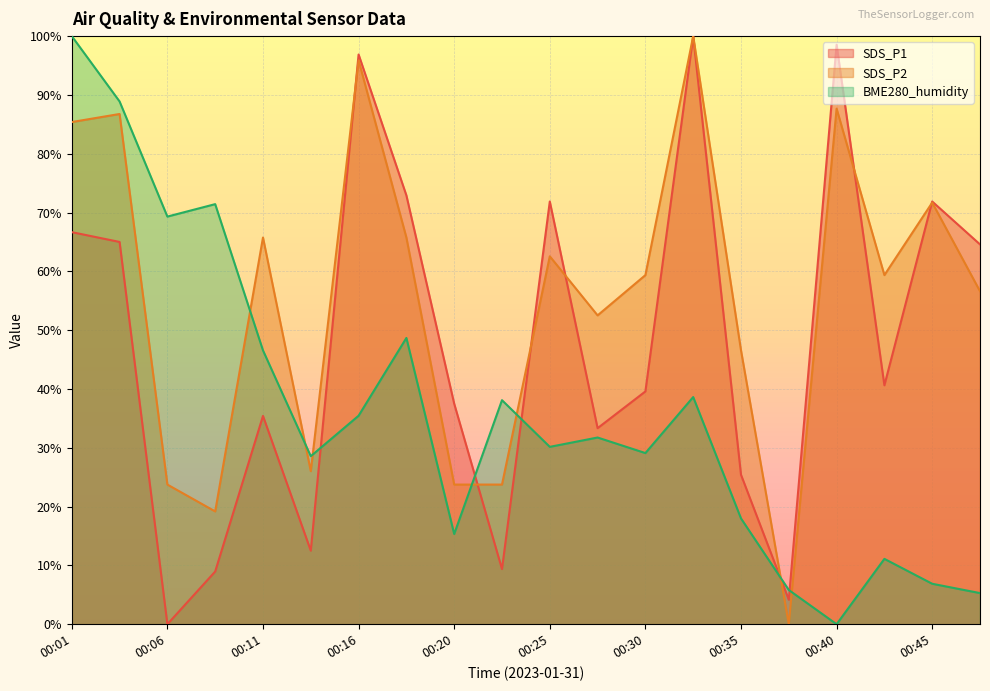

At how many categories does at least one series exceed 86?

5